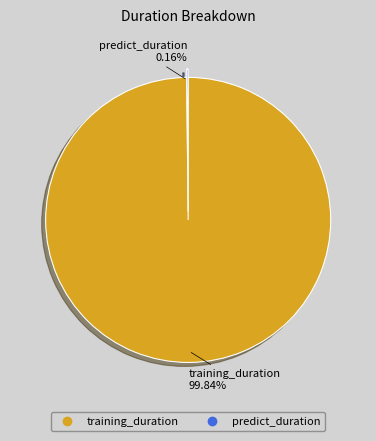

Which category has the biggest portion of the pie?

training_duration